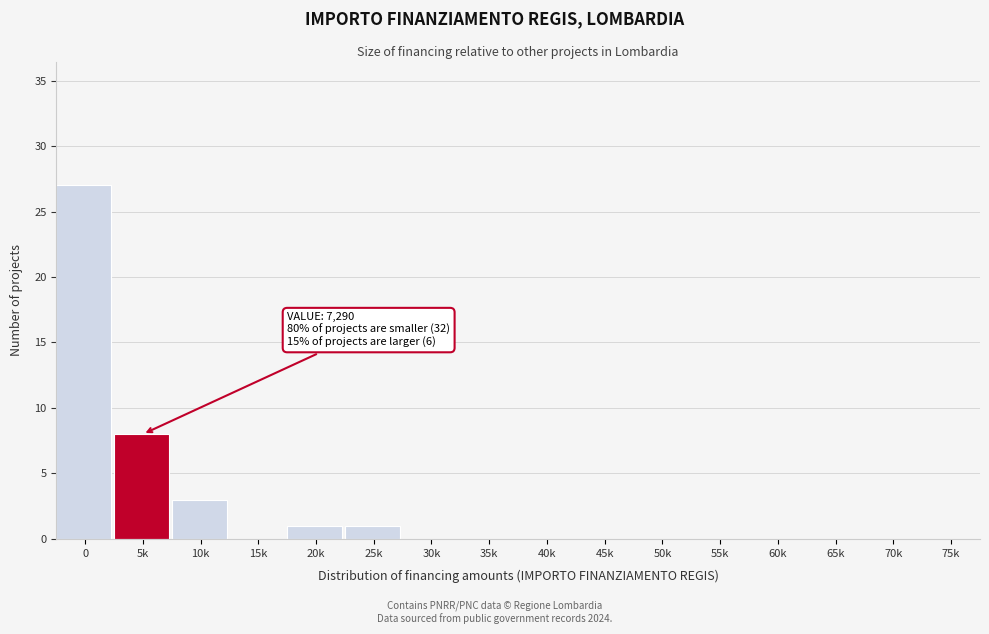

Reading left to right, list all the values displayed in this chart.

0=27	5k=8	10k=3	15k=0	20k=1	25k=1	30k=0	35k=0	40k=0	45k=0	50k=0	55k=0	60k=0	65k=0	70k=0	75k=0